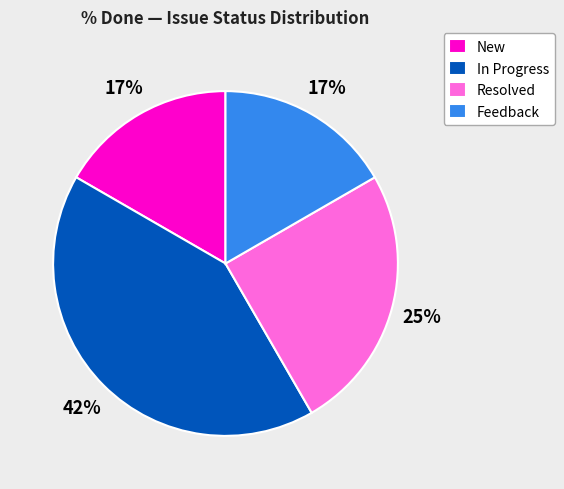

To the nearest percent, what percentage of the pie is New?

17%